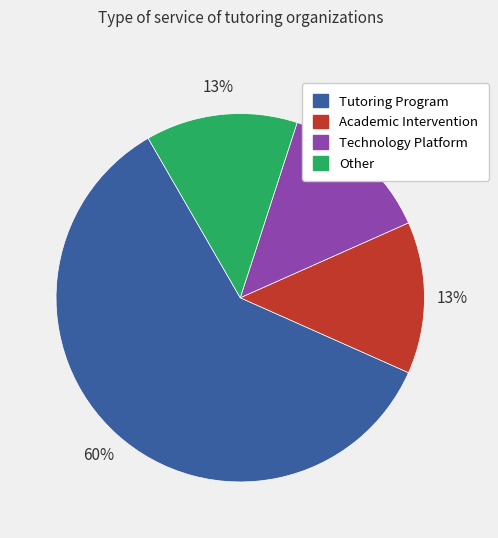

Does any single category account for the majority?

Yes